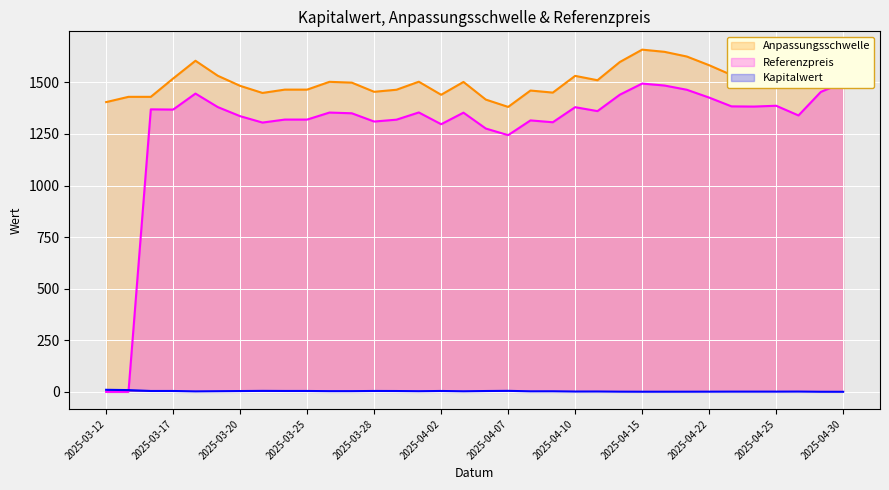

True or false: Kapitalwert and Anpassungsschwelle cross at least once.

False